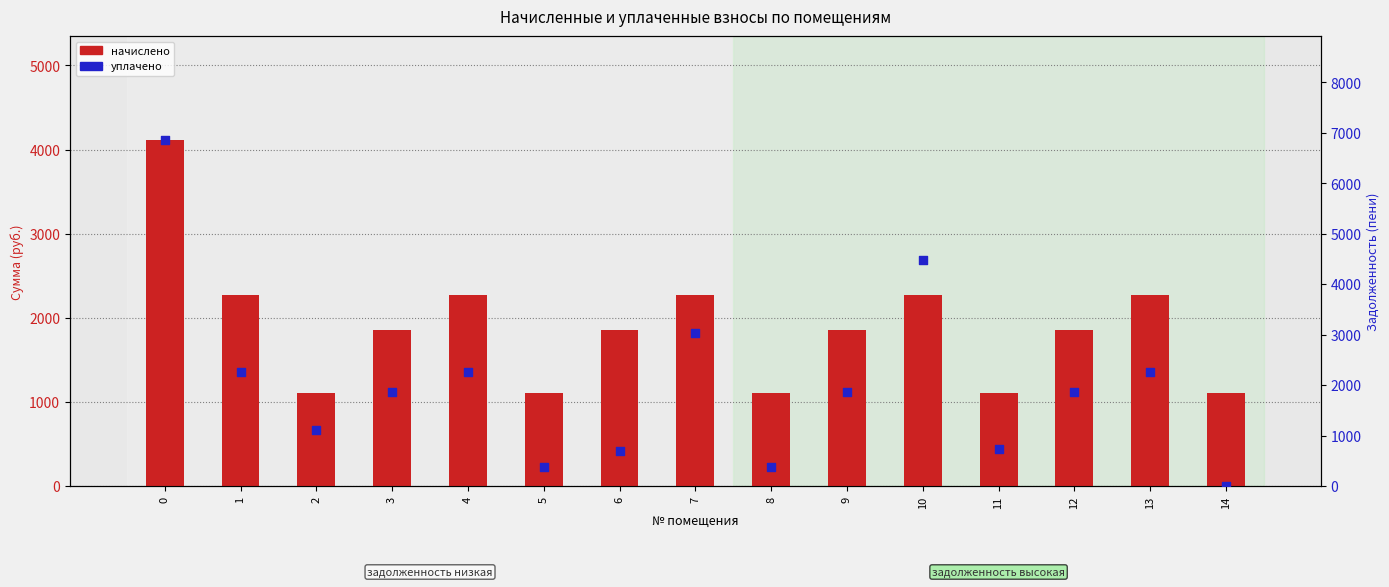

What are all the series names shown in the legend?

начислено, уплачено